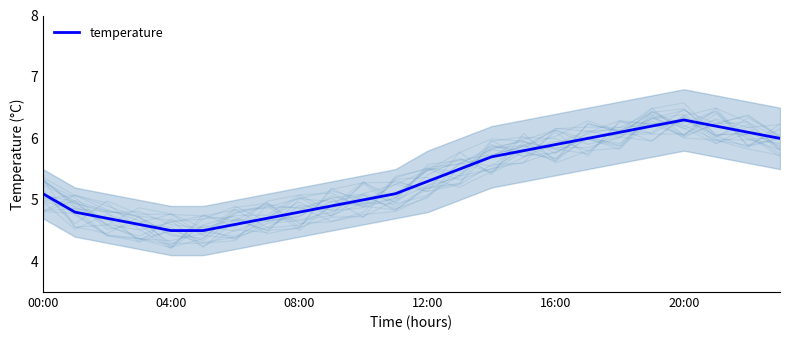

What is the difference between the maximum and minimum values?

1.8